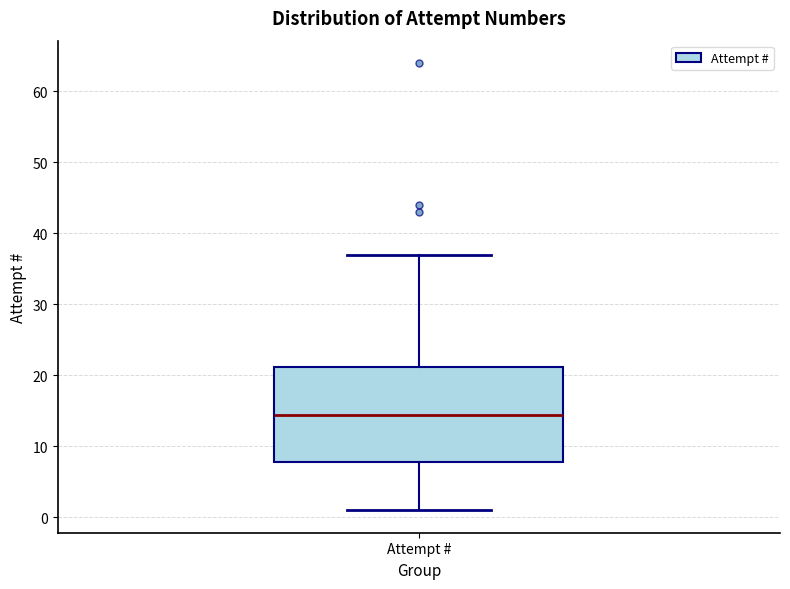

Read this box plot against the y-axis: the position of the median line, the range covered by the box, and the ends of both whiskers. The values are not printed on the chart, so give them approximately, as read against the axis.

median 15, box 8 to 21, whiskers 1 to 37